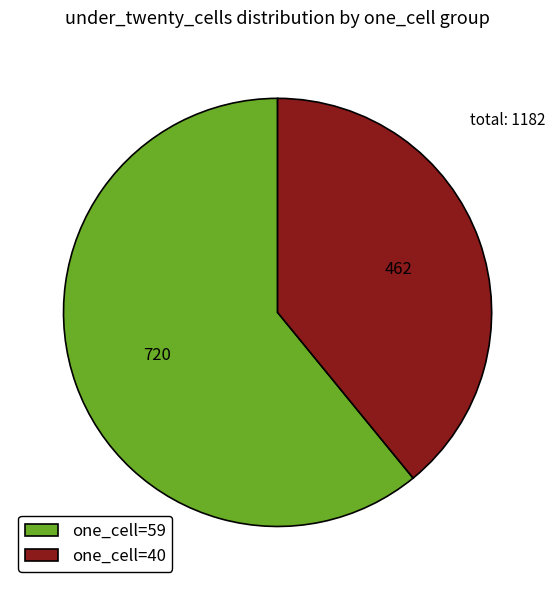

Is it true that one_cell=40 is 50% of the pie?

False